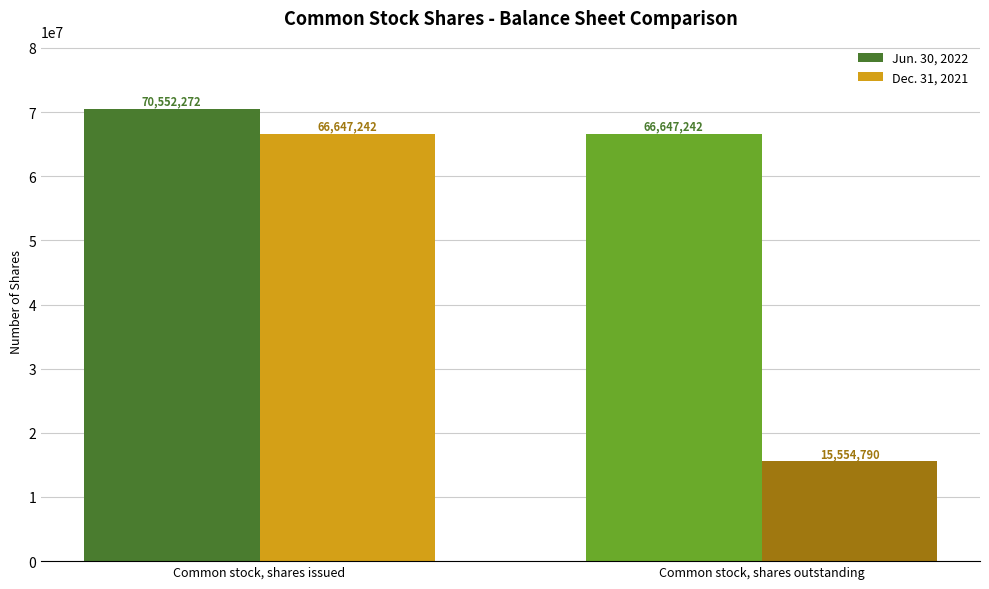

Is the value of Dec. 31, 2021 at Common stock, shares outstanding greater than the value of Jun. 30, 2022 at Common stock, shares issued?

No